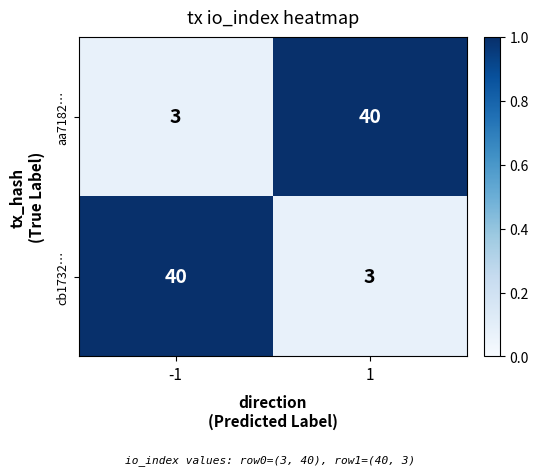

What is the greatest value displayed?

40